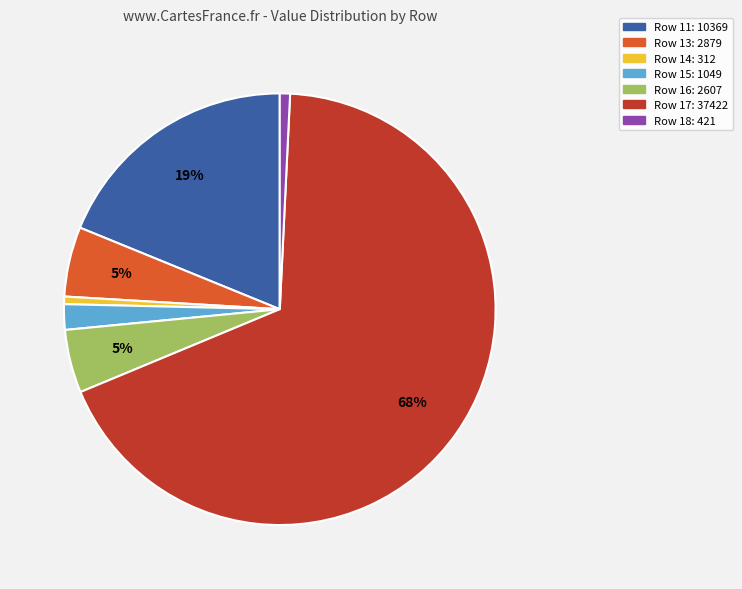

Is there a majority slice in this chart?

Yes